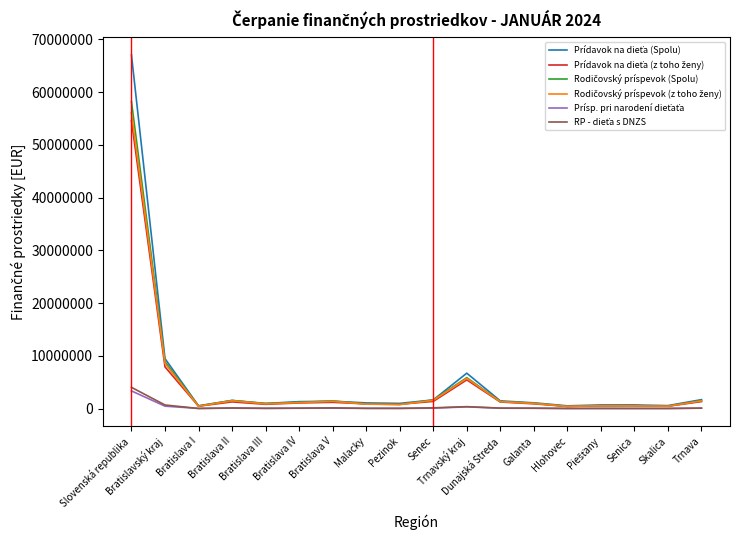

What is the maximum value shown in the chart?

67051262.1